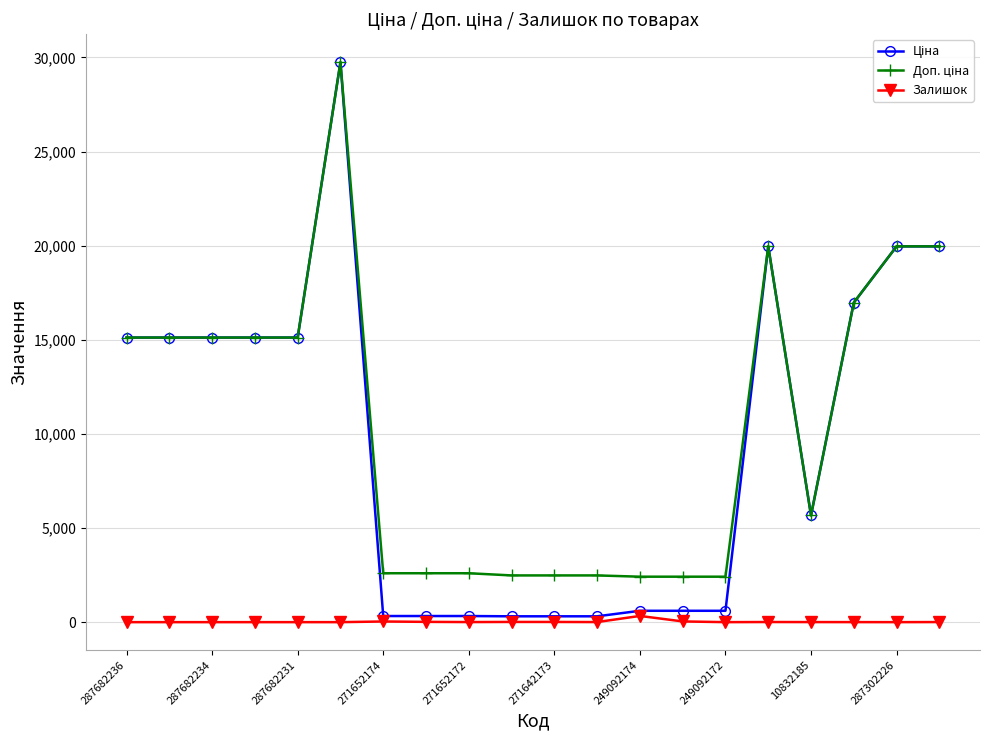

How many series are shown in this chart?

3